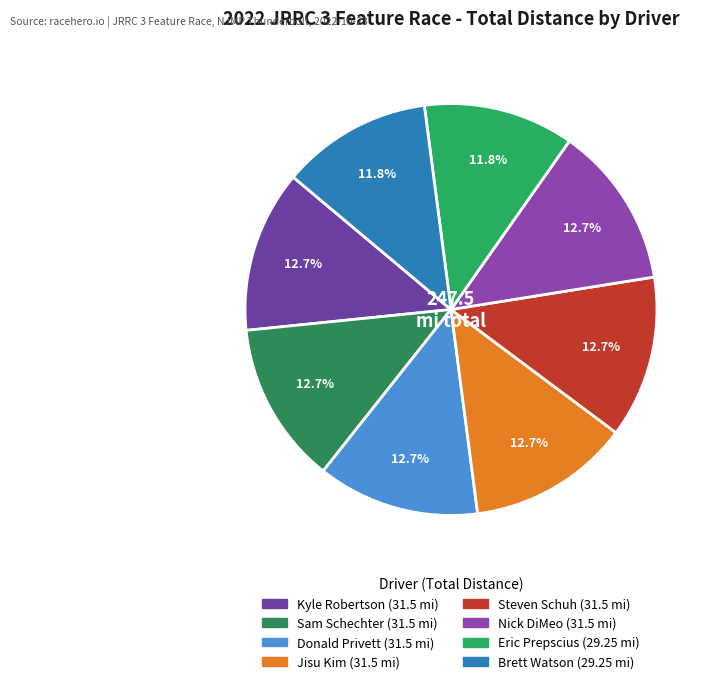

How much of the chart is everything except Brett Watson?

88.2%